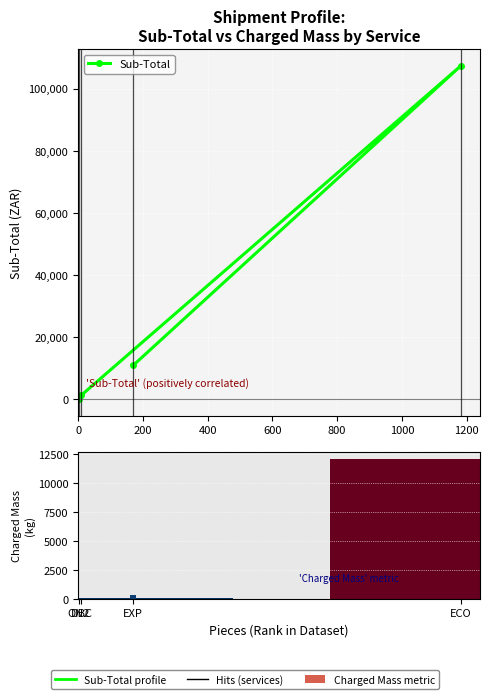

Reading left to right, list all the values displayed in this chart.

Sub-Total: 170.8	1402.3	107356.1	10987.2
Charged Mass: 5.8	96.0	12078.0	359.0